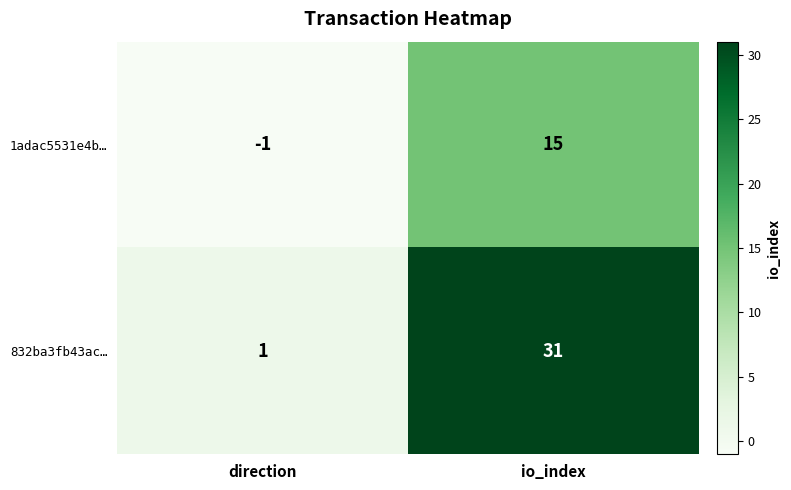

At which category is the sum across all series the highest?

io_index